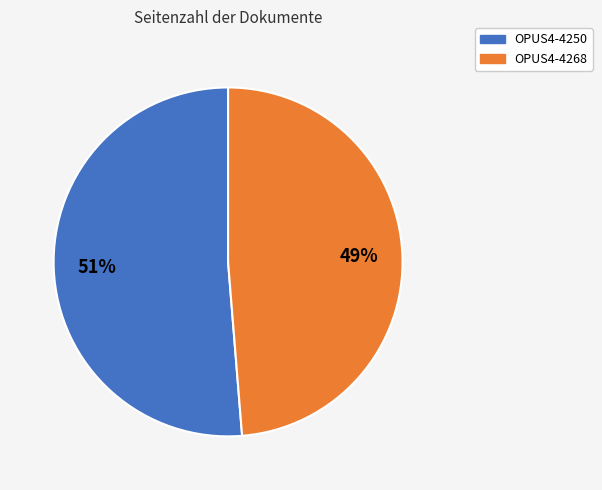

To the nearest percent, what is the average slice percentage?

50%